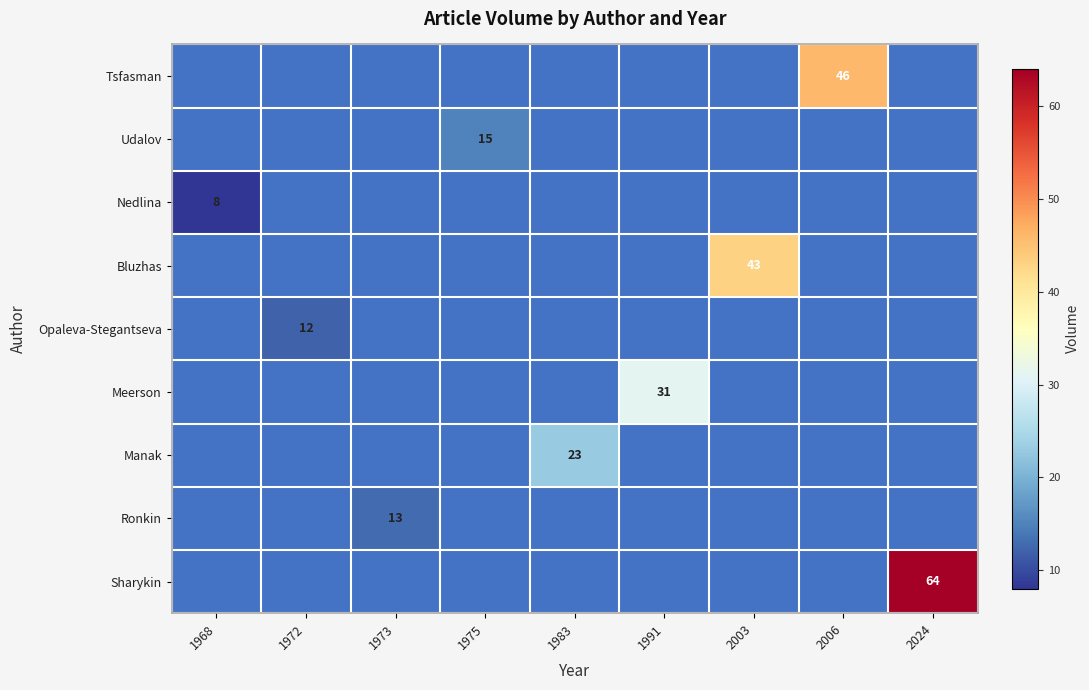

The Ronkin series shows 13 at 1973. True or false?

True